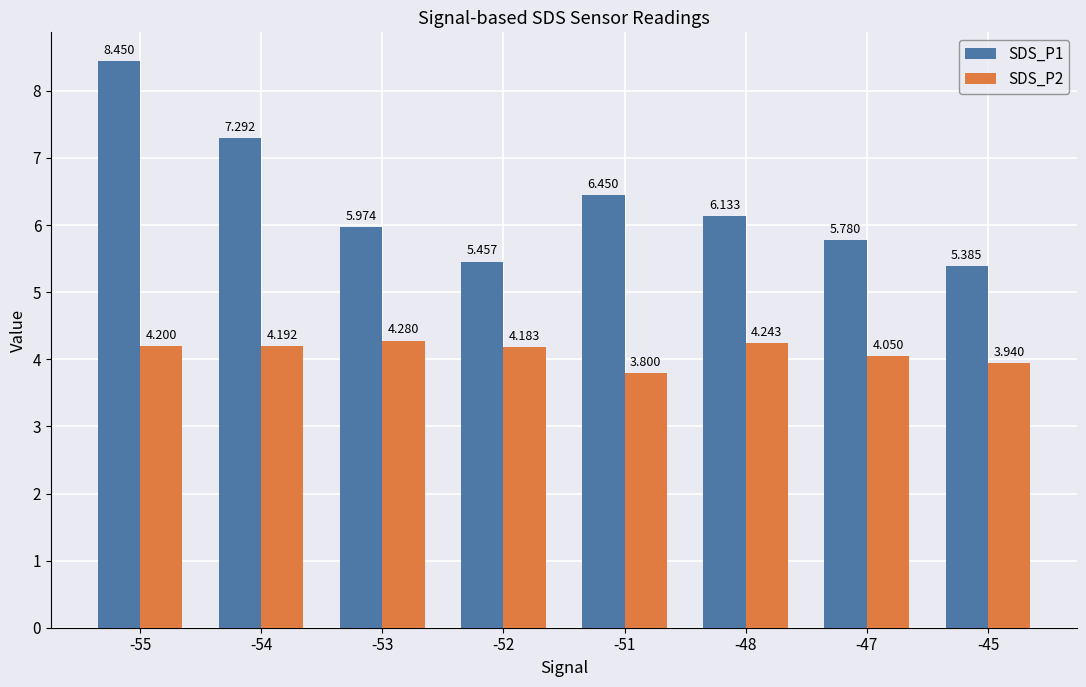

Is the value of SDS_P1 at -45 greater than the value of SDS_P2 at -53?

Yes